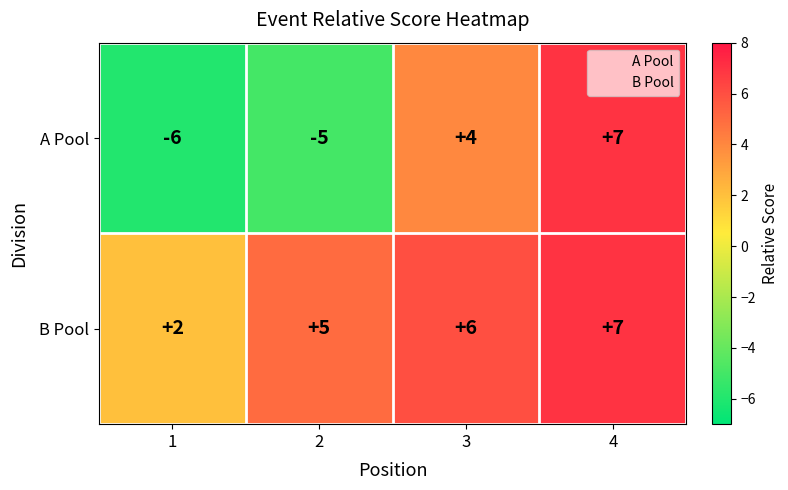

What is the difference between the second highest and second lowest values in the A Pool series?

9